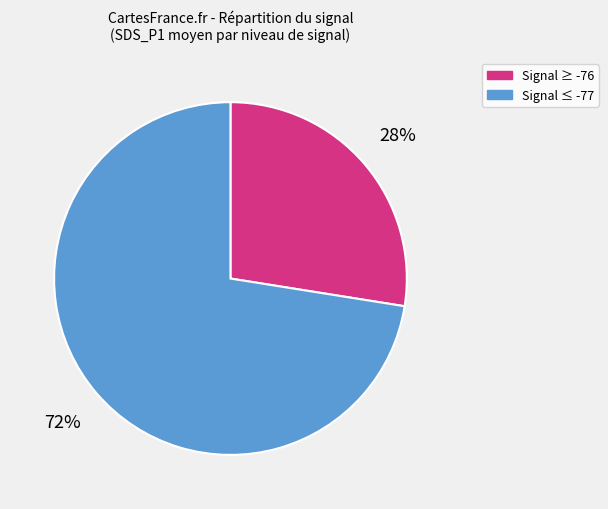

Does any single category account for the majority?

Yes